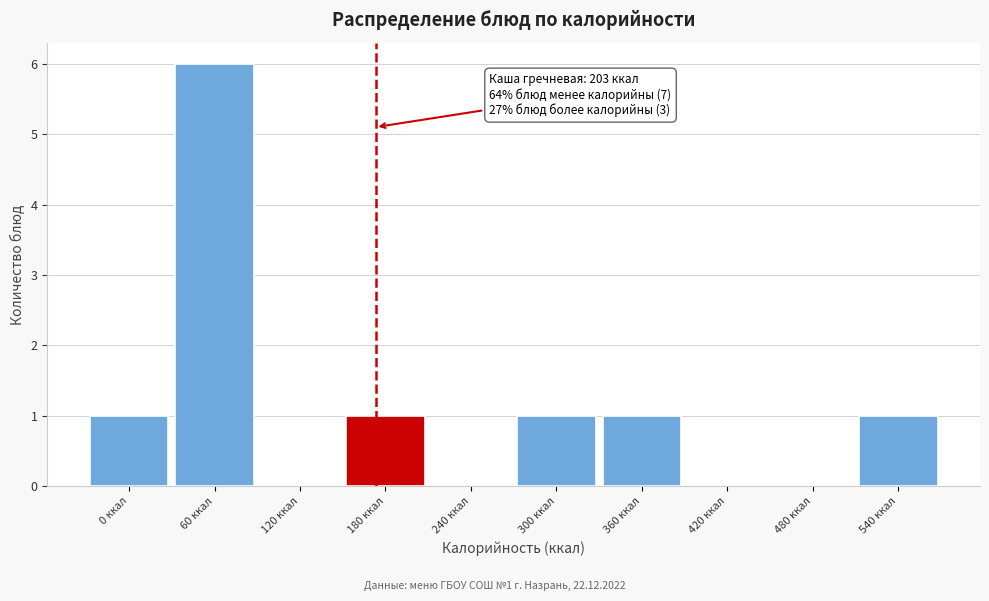

Reading left to right, extract all data points from this chart.

0 ккал=1	60 ккал=6	120 ккал=0	180 ккал=1	240 ккал=0	300 ккал=1	360 ккал=1	420 ккал=0	480 ккал=0	540 ккал=1